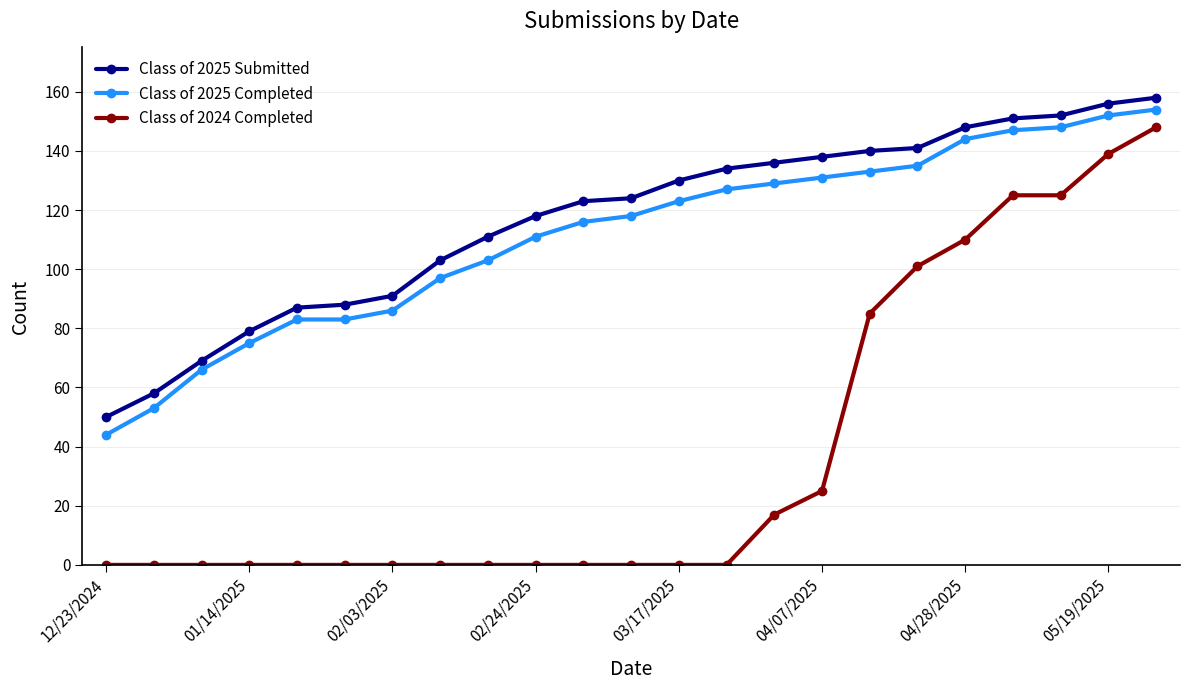

At how many categories does at least one series exceed 12?

23